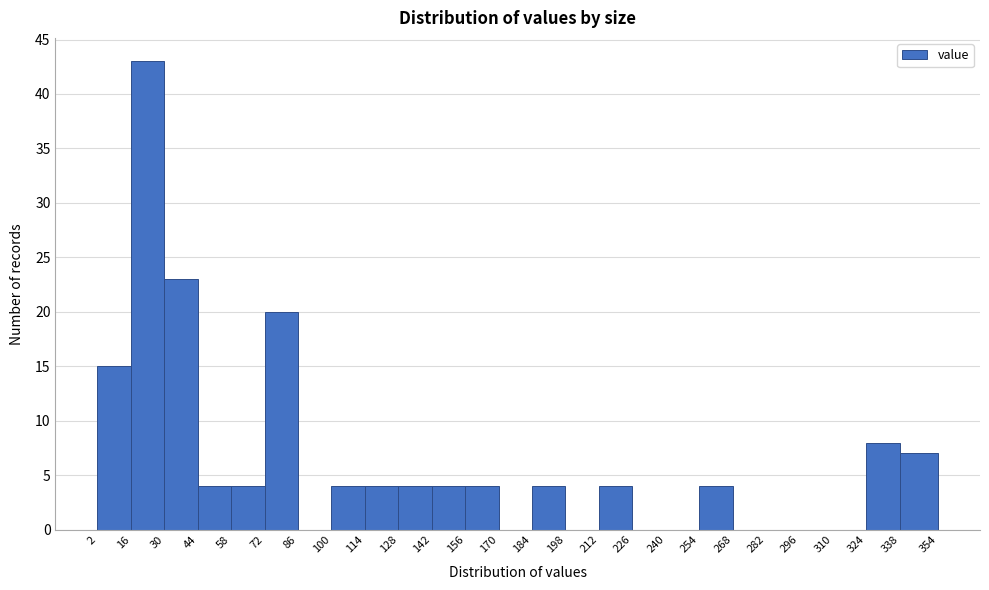

Reading left to right, list every bar in this chart as the range it spans on the x-axis followed by its height. The values are not printed on the chart, so give them approximately, as read against the axis.

2 to 16: 15
16 to 30: 43
30 to 44: 23
44 to 58: 4
58 to 72: 4
72 to 86: 20
86 to 100: 0
100 to 114: 4
114 to 128: 4
128 to 142: 4
142 to 156: 4
156 to 170: 4
170 to 184: 0
184 to 198: 4
198 to 212: 0
212 to 226: 4
226 to 240: 0
240 to 254: 0
254 to 268: 4
268 to 282: 0
282 to 296: 0
296 to 310: 0
310 to 324: 0
324 to 338: 8
338 to 354: 7